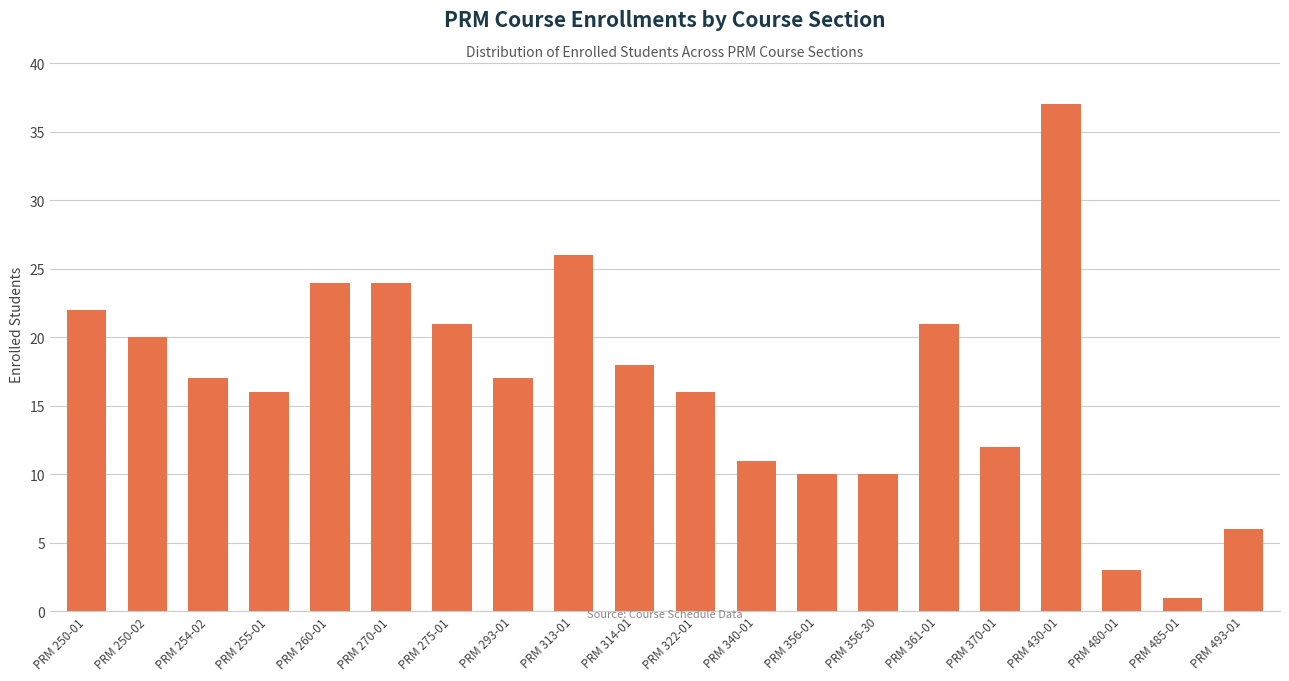

What is the sum of the values at PRM 293-01 and PRM 485-01?

18